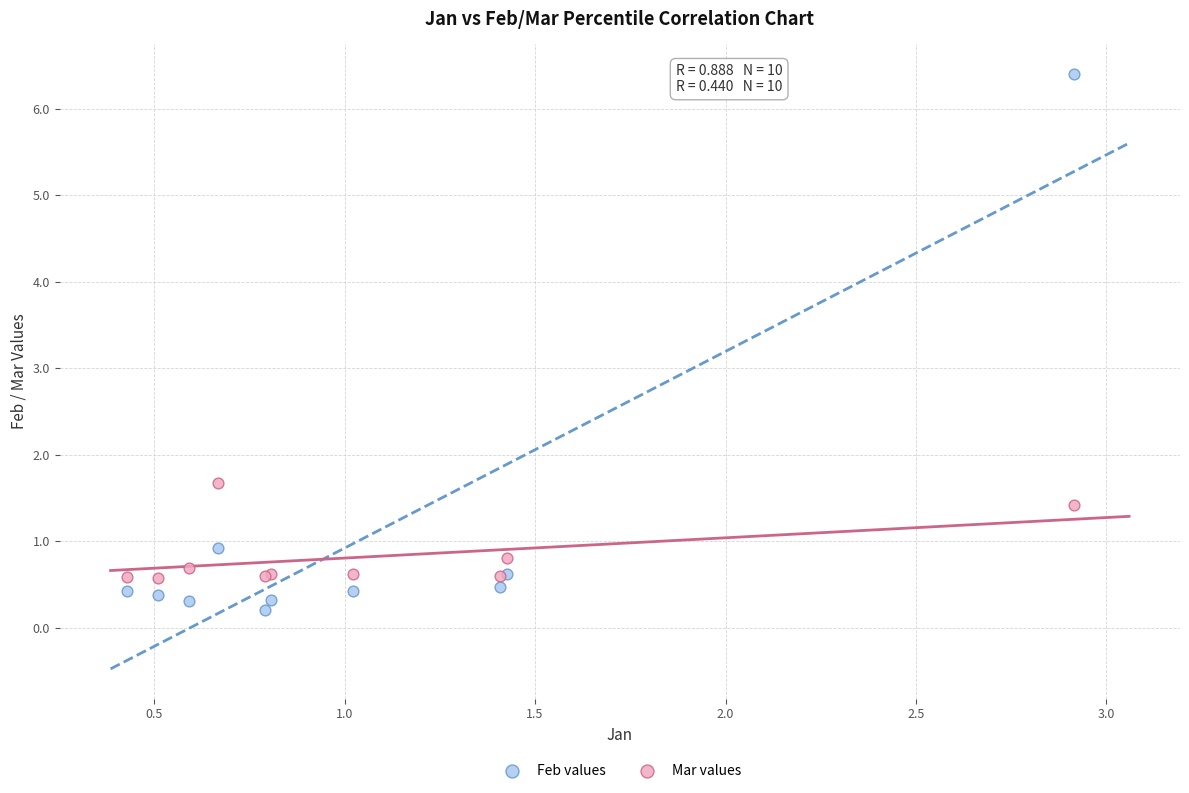

What are all the series names shown in the legend?

Feb values, Mar values